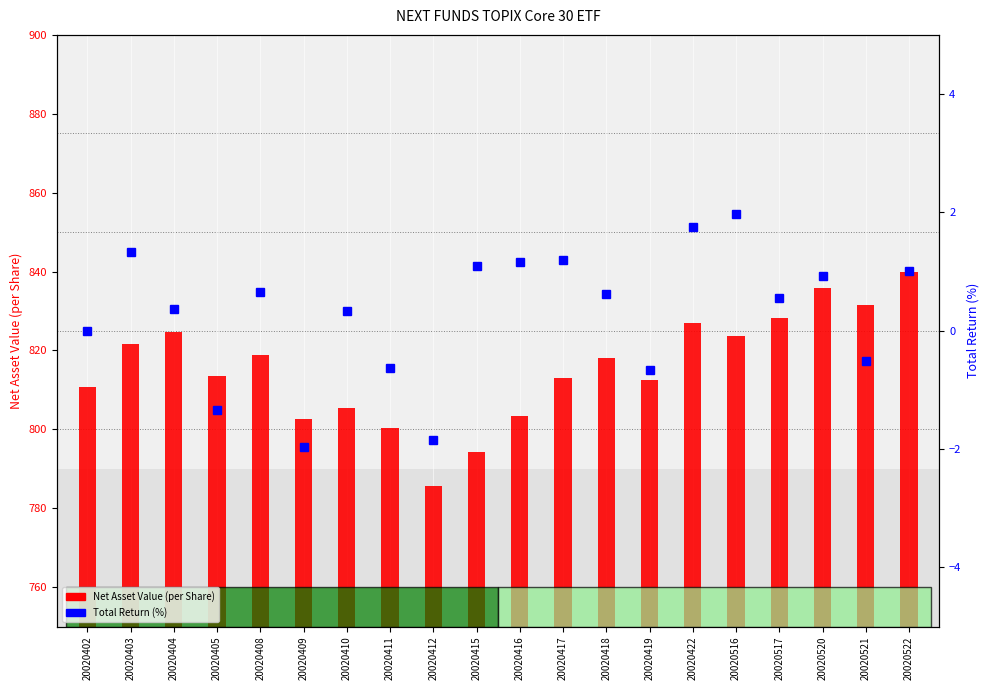

List the labels in order of Total Return (%) value, largest first.

20020516, 20020422, 20020403, 20020417, 20020416, 20020415, 20020522, 20020520, 20020408, 20020418, 20020517, 20020404, 20020410, 20020402, 20020521, 20020411, 20020419, 20020405, 20020412, 20020409